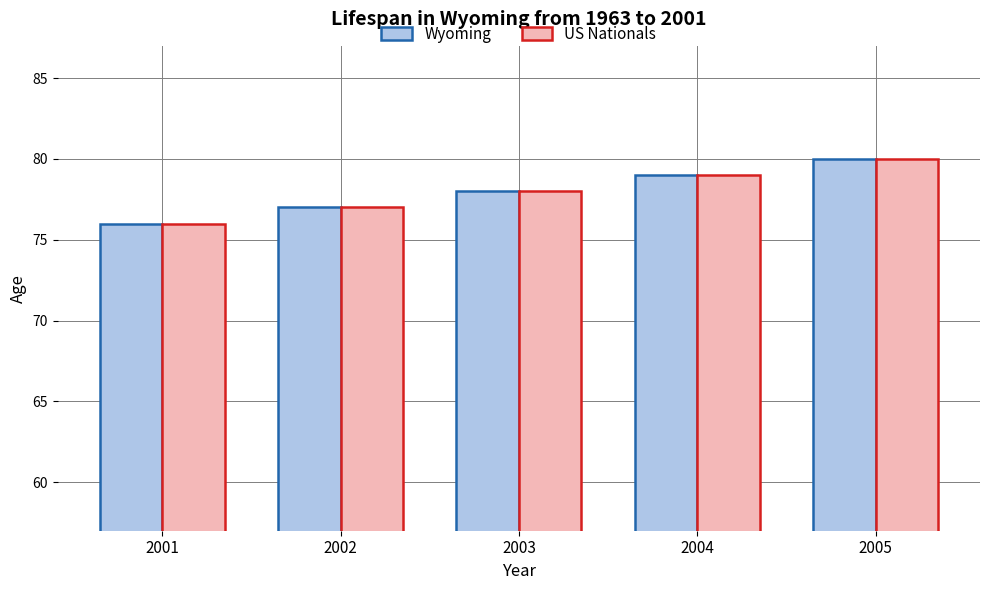

What is the sum of all US Nationals values?

390